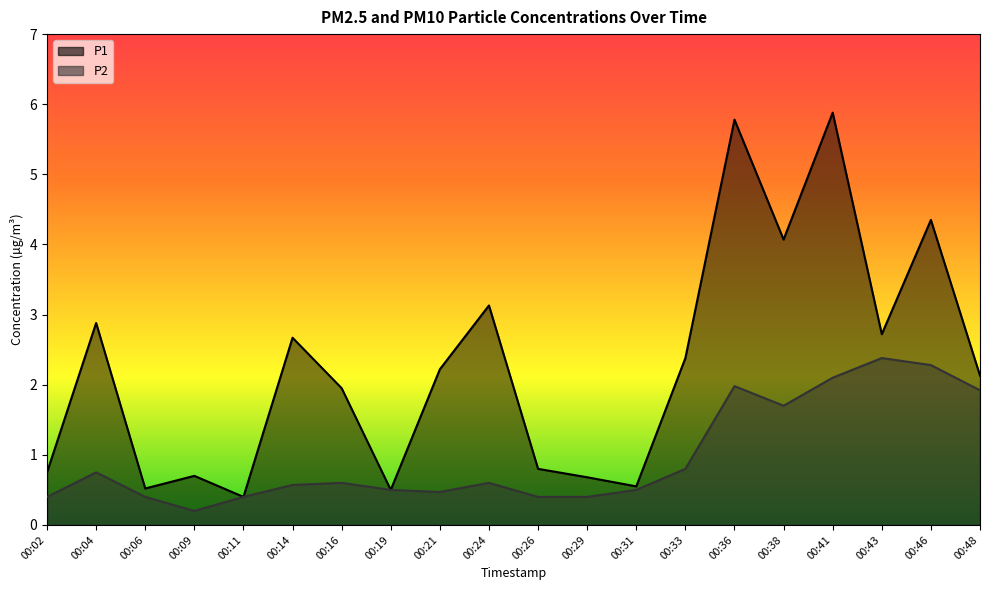

Between 00:06 and 00:48, which is larger?

00:48